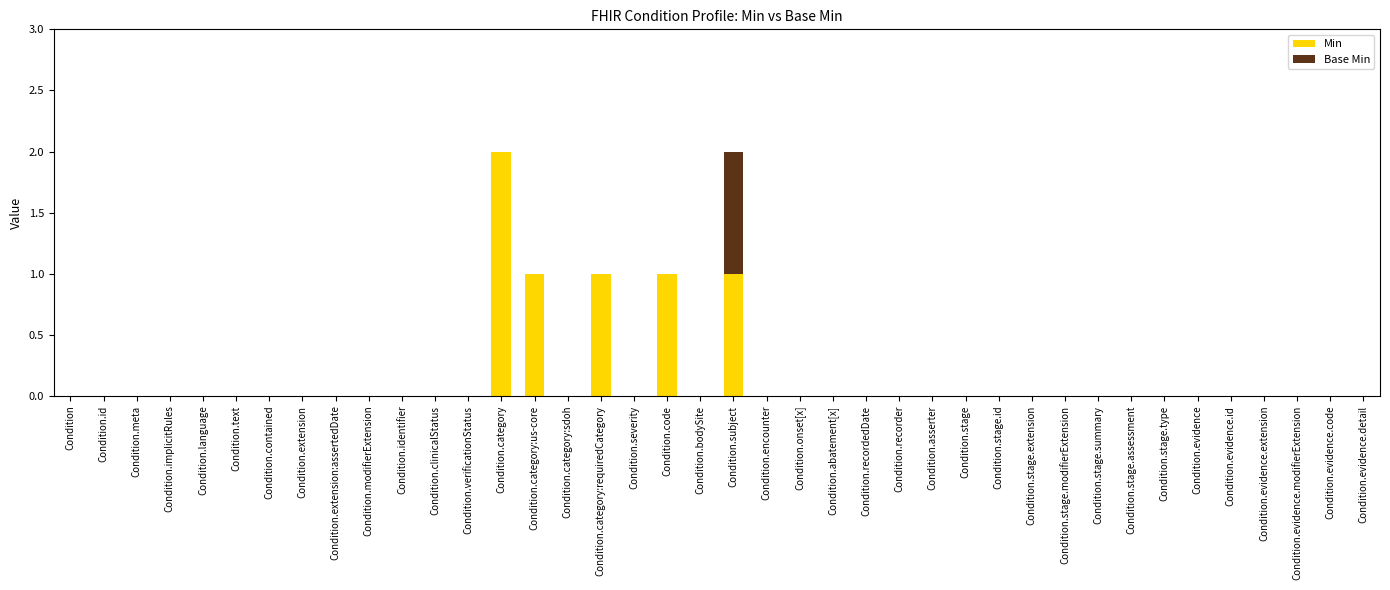

Is it true that Min equals 1 at Condition.stage.summary?

False